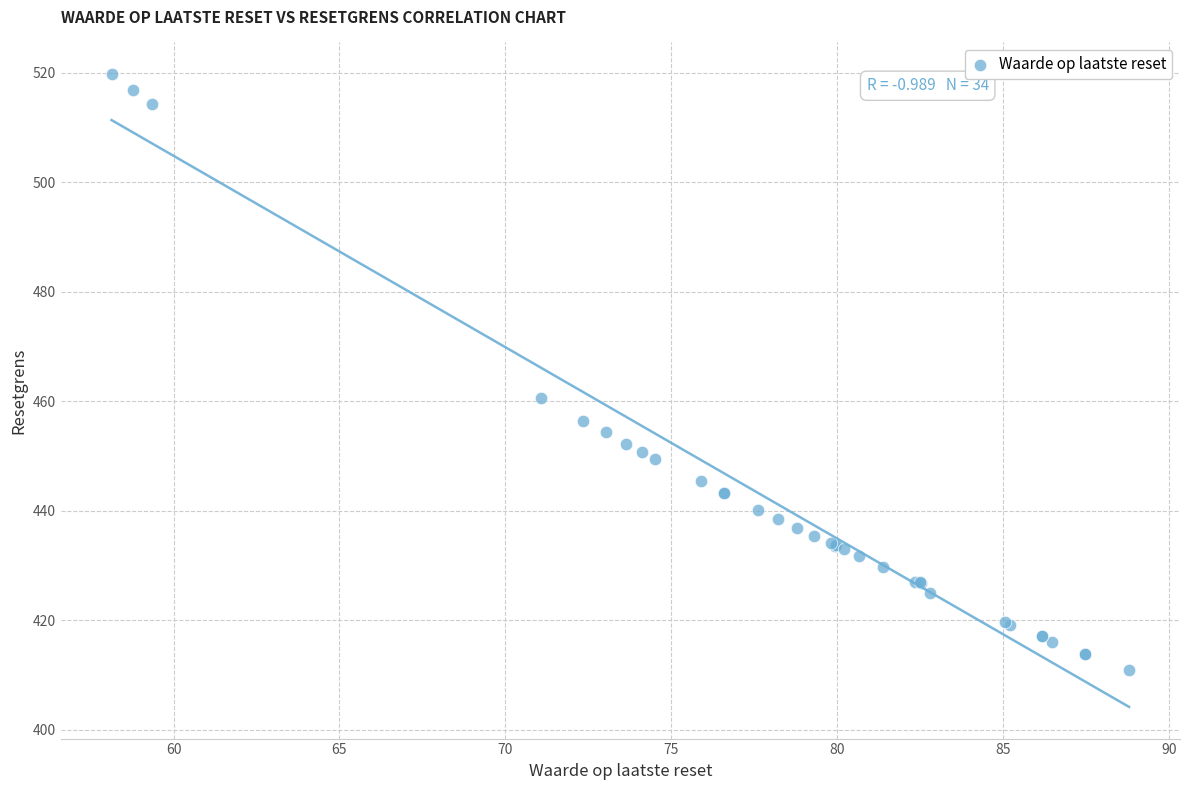

What Y value in the scatter plot is closest to 465?

460.5